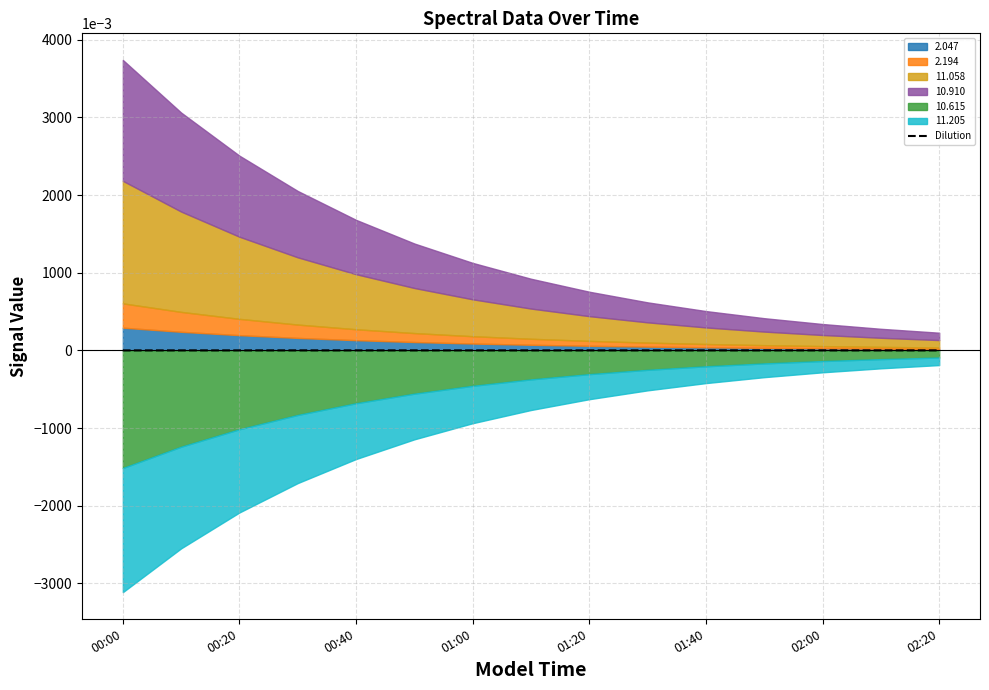

Is it true that Dilution equals -0.0 at 02:20?

True